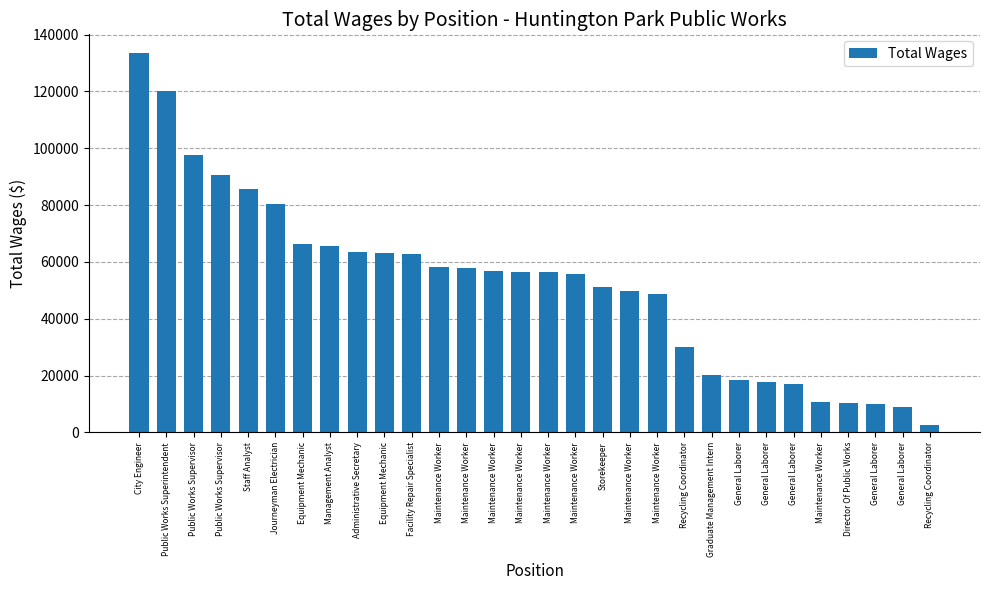

What is the value of the 30th bar from the left?

30189